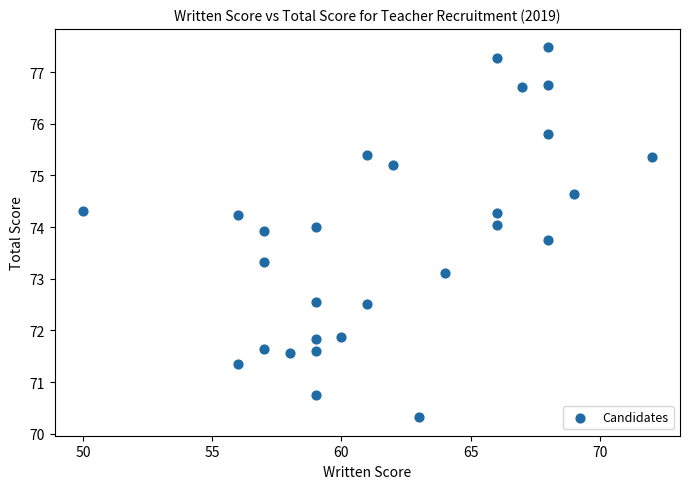

What Y value in the scatter plot is closest to 73?

73.1